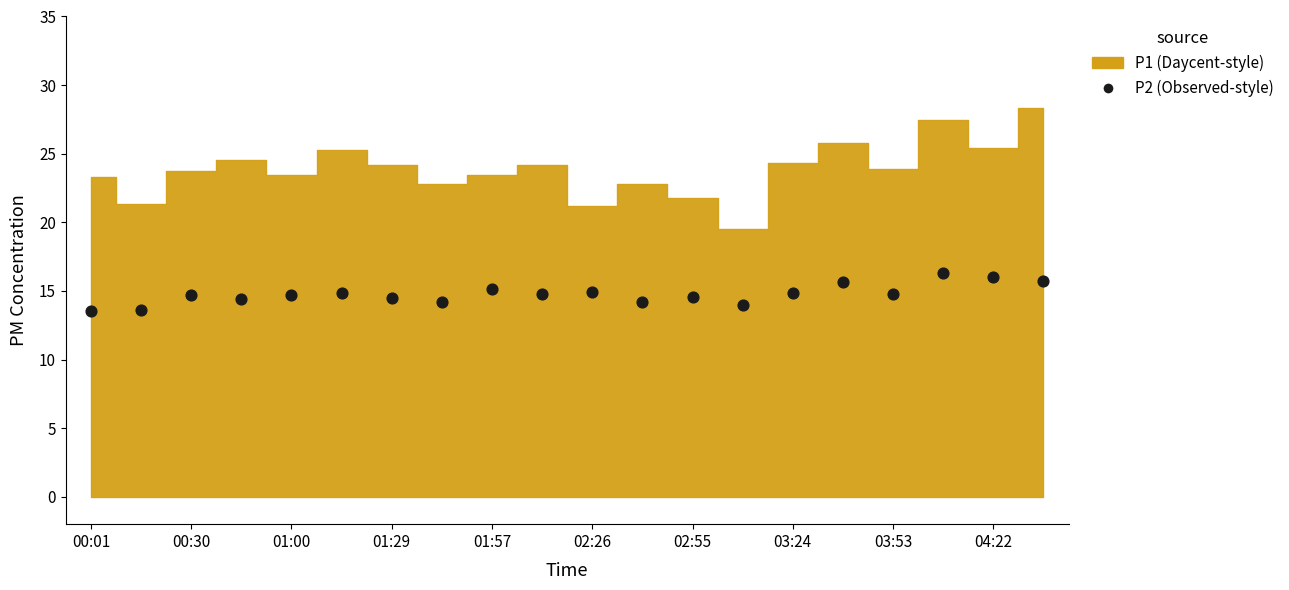

What is the range of Y values (max minus min)?

2.8